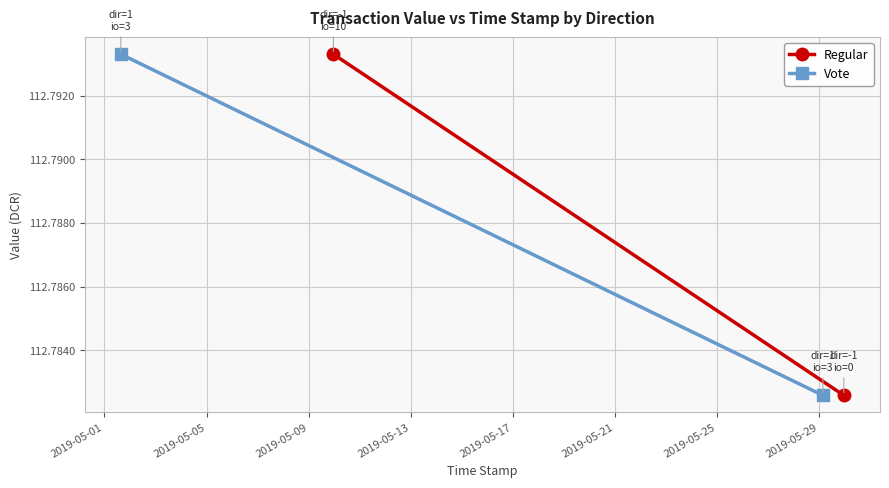

What is the smallest value displayed?

112.8